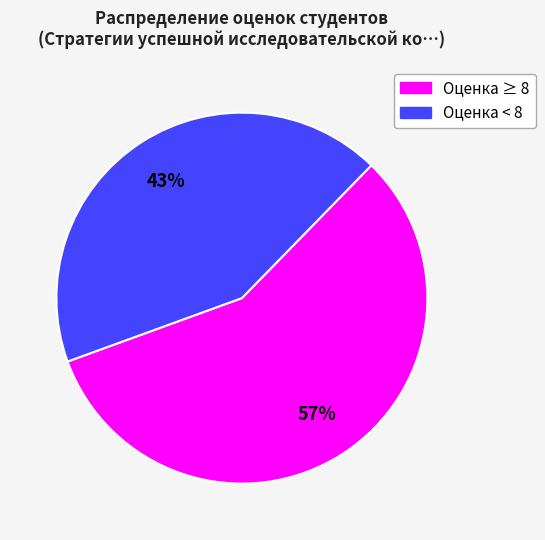

How many slices are in this pie chart?

2